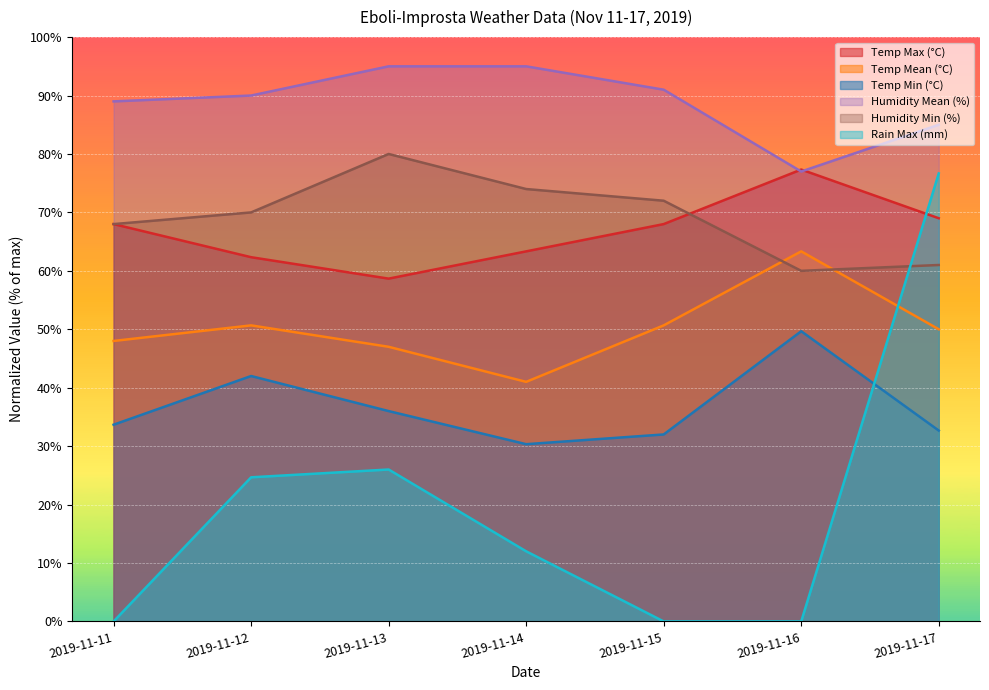

What is the sum of all Temp Mean (°C) values?

350.7